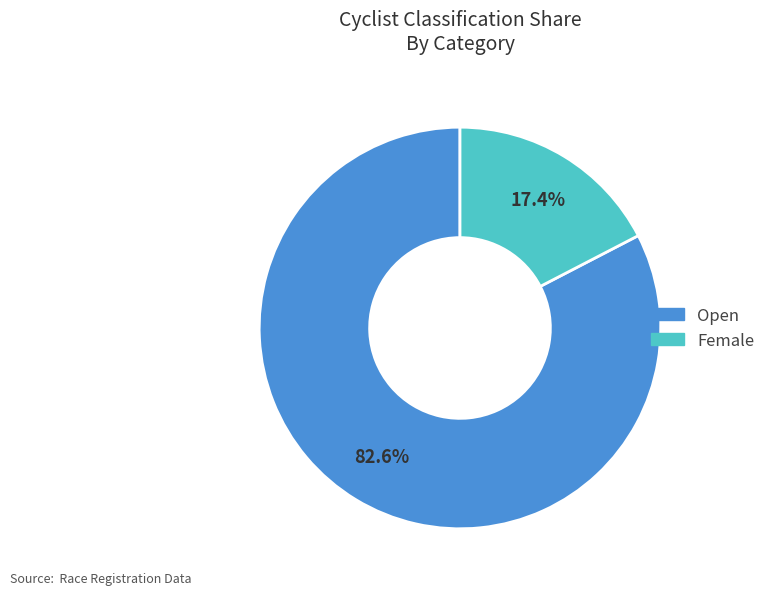

Is it true that Female is 5% of the pie?

False